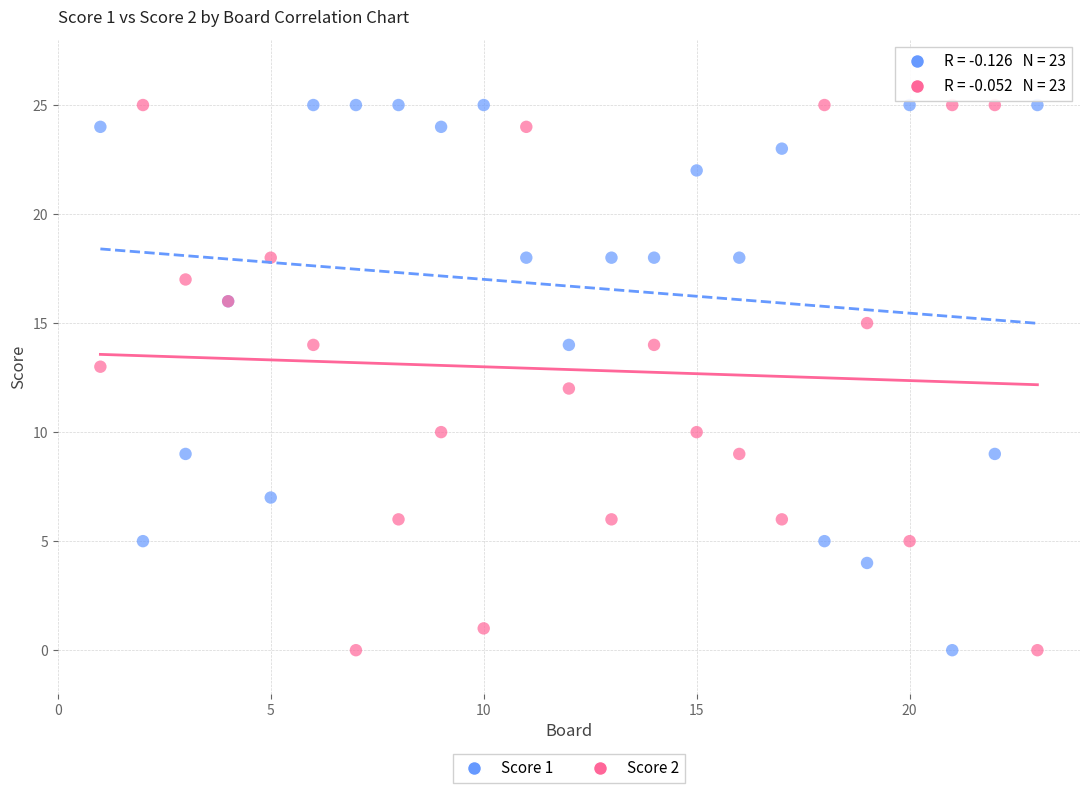

What is the X range (max minus min) for the scatter plot?

22